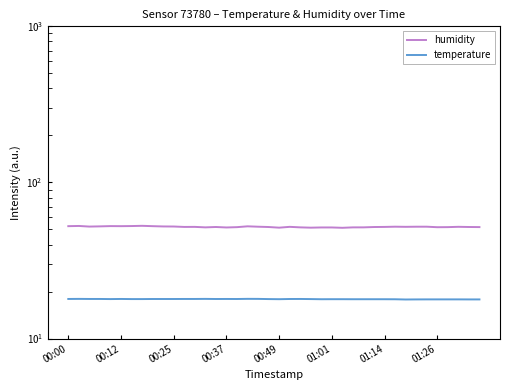

True or false: temperature and humidity intersect in this chart.

False